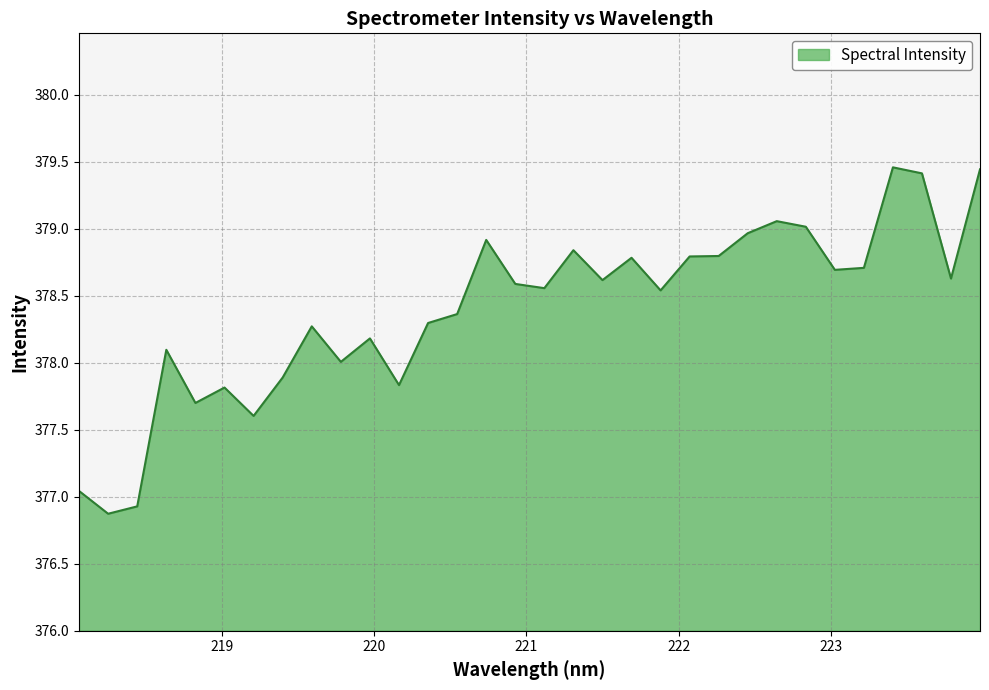

What is the difference between the maximum and minimum values?

2.6